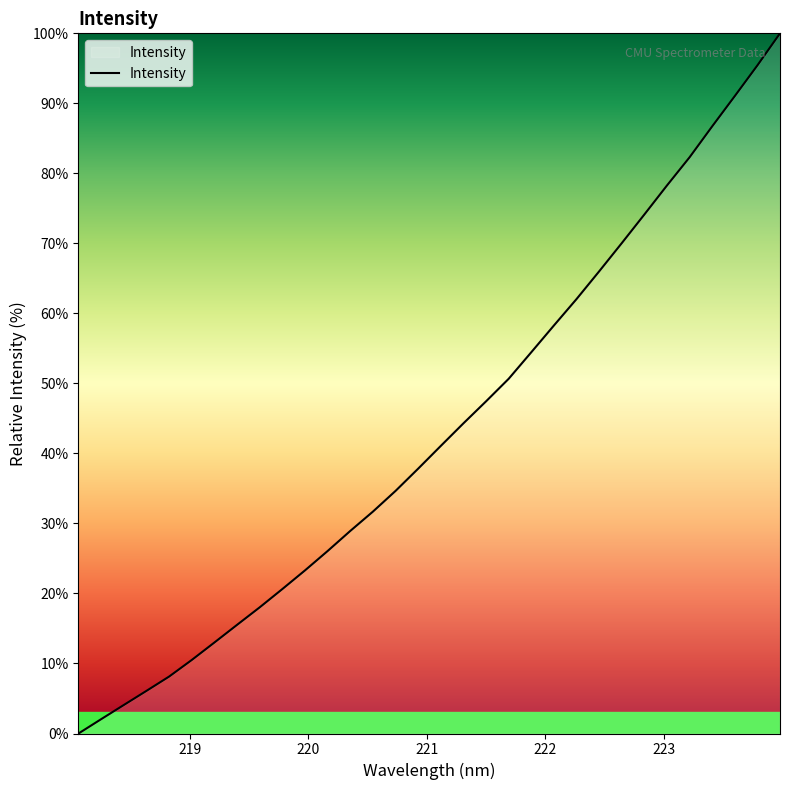

What is the difference between the maximum and minimum values?

100.0